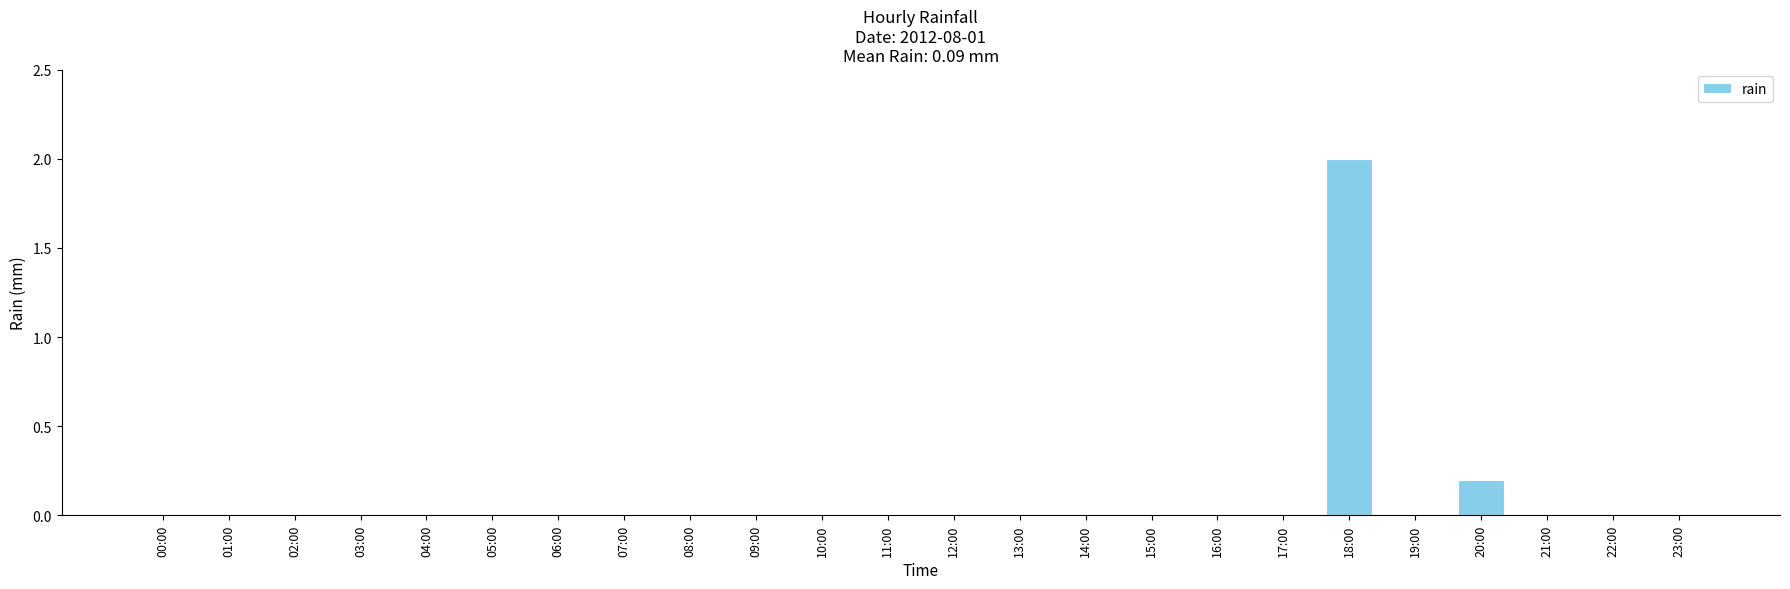

What is the difference between the values at 18:00 and 07:00?

2.0